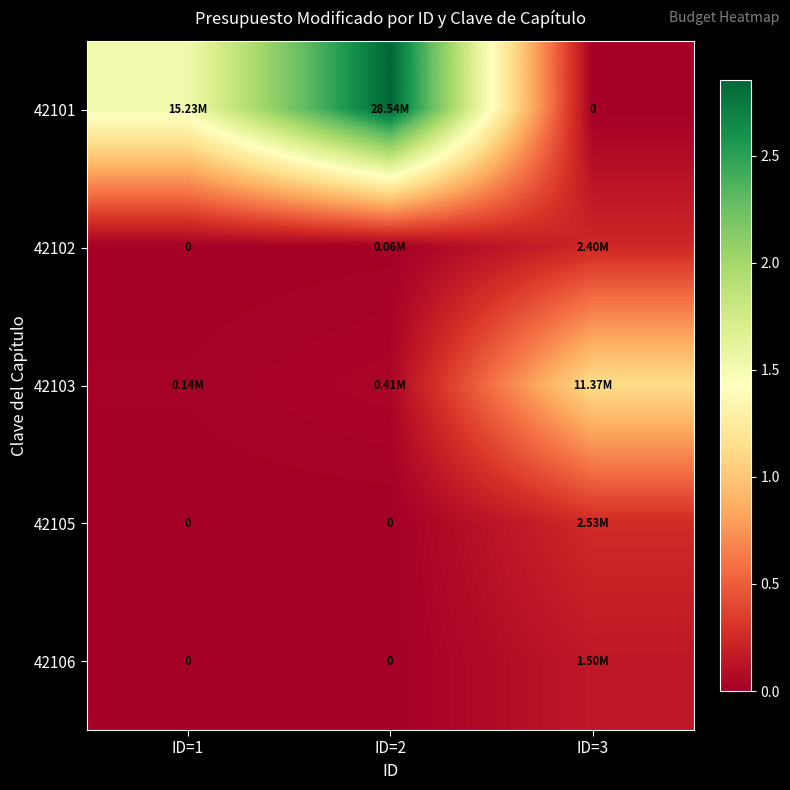

At which label is 42106 closest to 750000?

ID=1